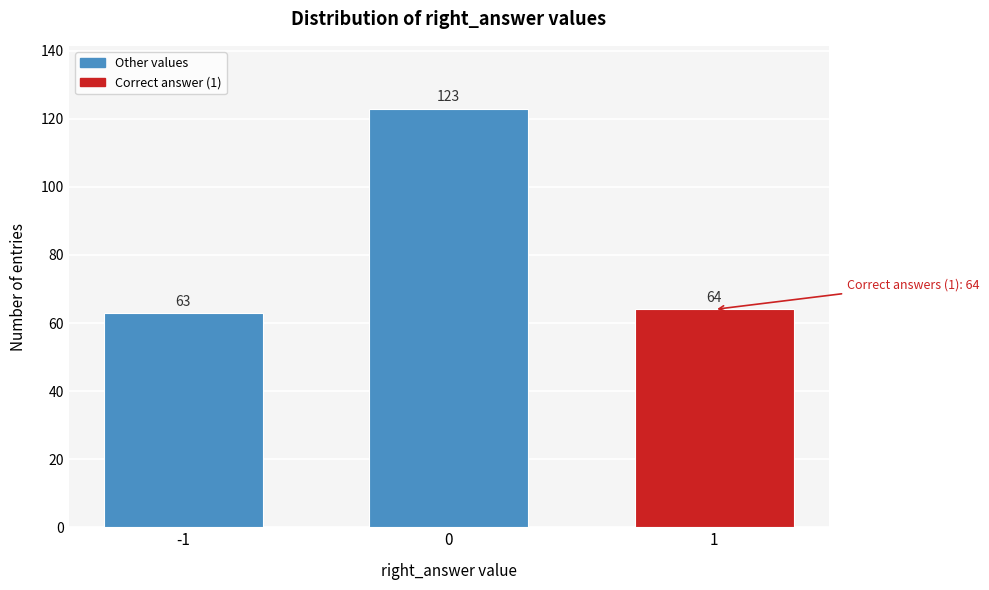

Reading left to right, what are all the values shown in this chart?

-1=63	0=123	1=64